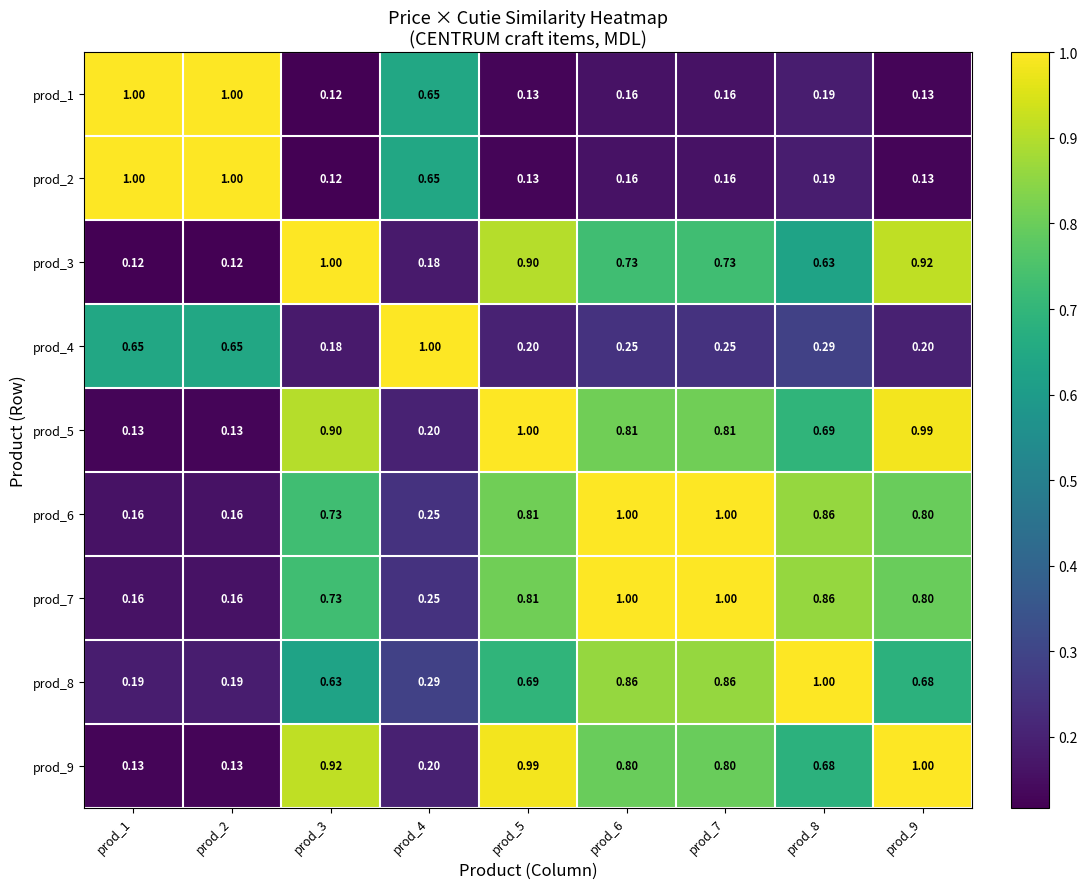

What is the total value across all series at prod_2?

3.5